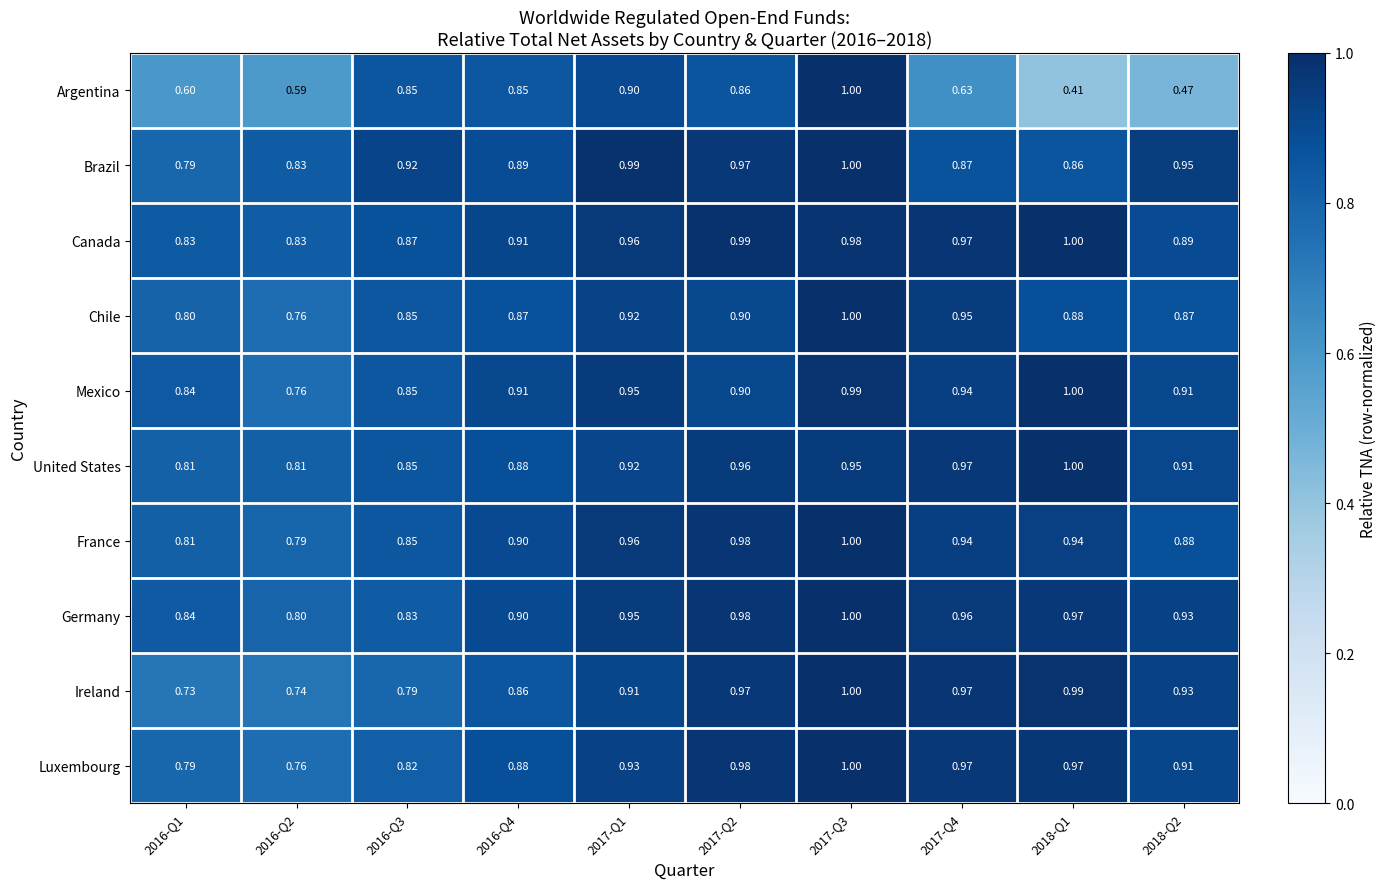

Between 2017-Q4 and 2018-Q1, which series saw the biggest shift?

Argentina